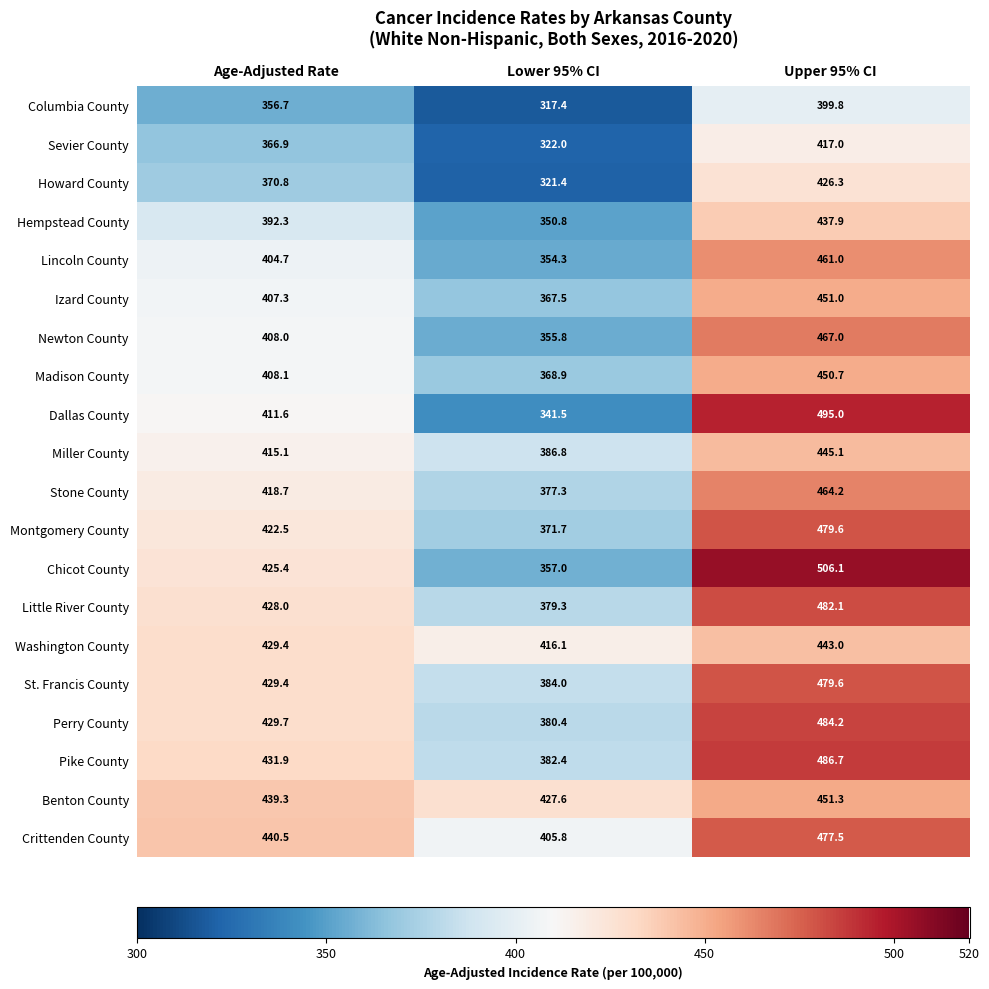

The Lincoln County series shows 95.0 at Upper 95% CI. True or false?

False